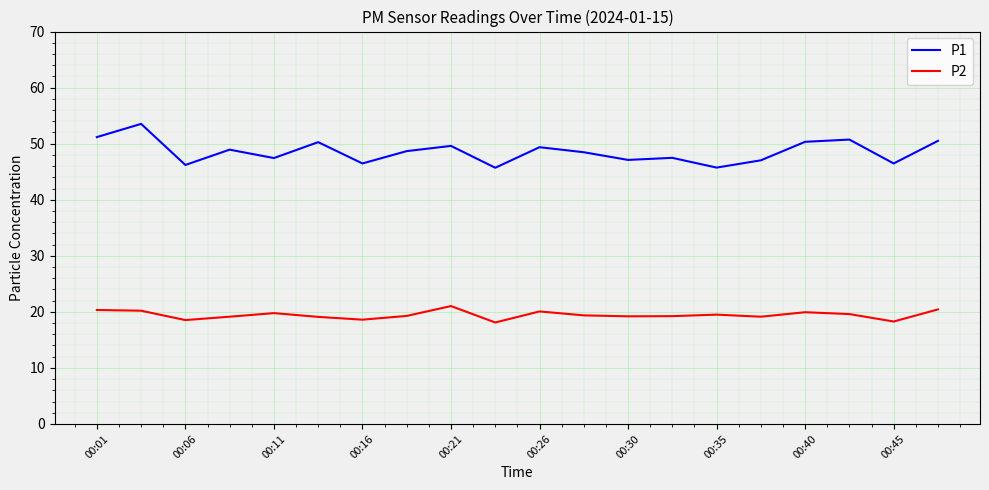

True or false: P1 and P2 cross at least once.

False